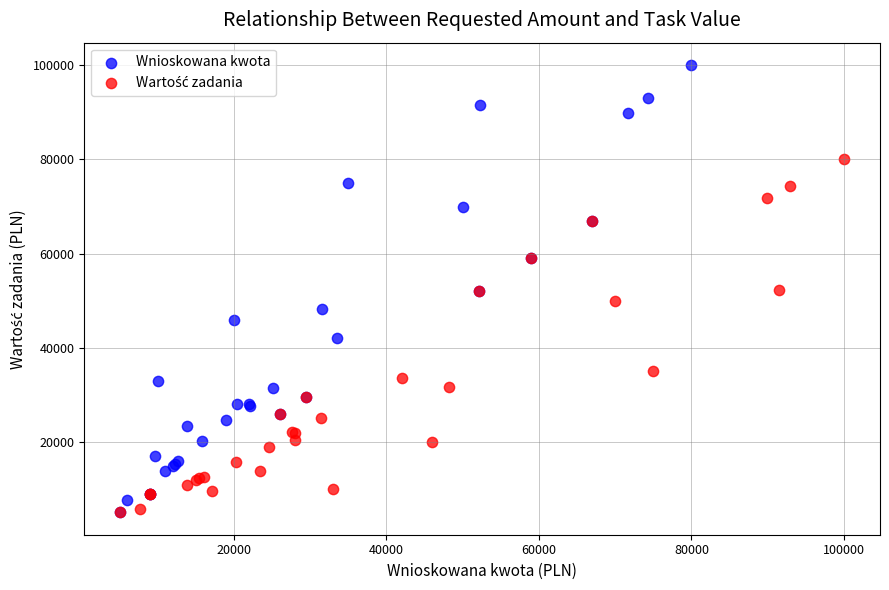

Which series has the widest spread of Y values?

Wnioskowana kwota